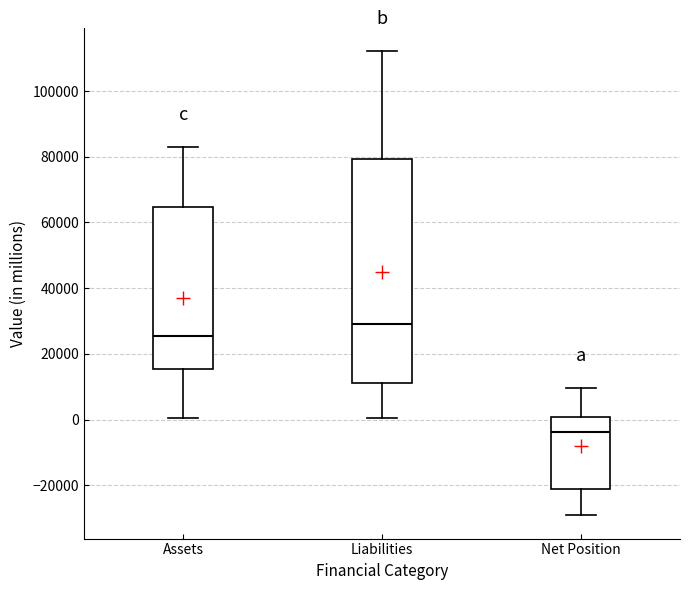

Reading left to right, transcribe this box plot: for each box, give where its median line is, the range the box spans, and where its two whiskers end, as read against the y-axis. The values are not printed on the chart, so give them approximately, as read against the axis.

Assets: median 26000, box 16000 to 64000, whiskers 0 to 82000
Liabilities: median 30000, box 12000 to 80000, whiskers 0 to 112000
Net Position: median -4000, box -22000 to 0, whiskers -30000 to 10000